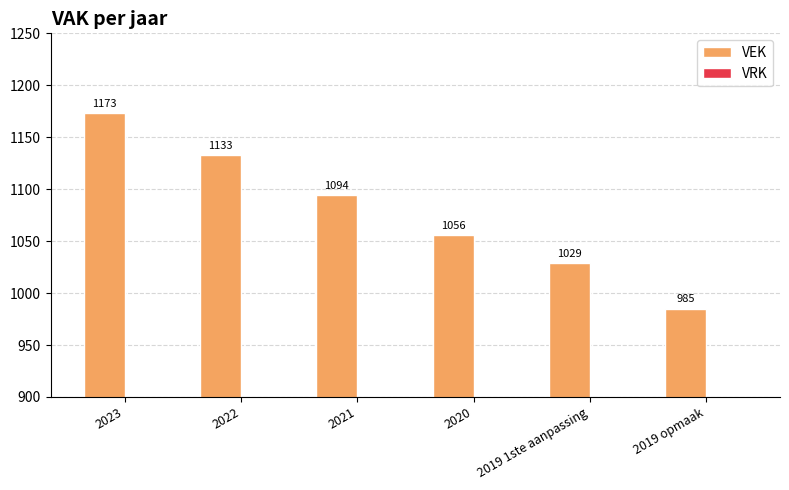

Rank the categories by value from highest to lowest.

2023, 2022, 2021, 2020, 2019 1ste aanpassing, 2019 opmaak